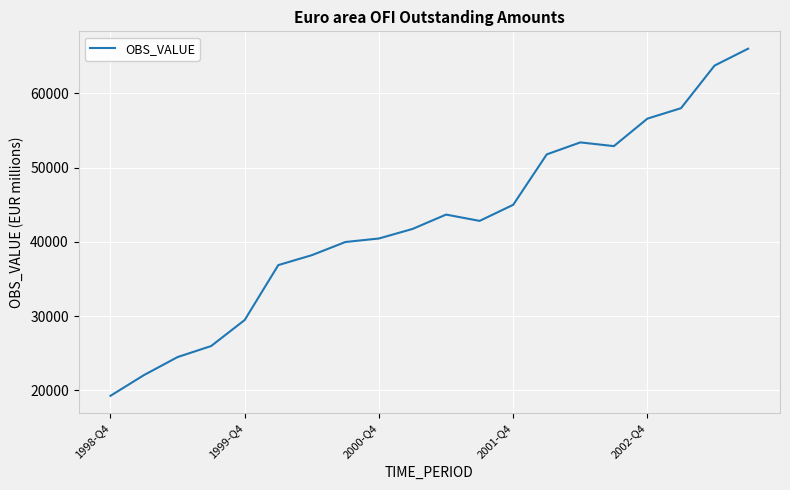

What is the difference between the maximum and minimum values?

46768.0